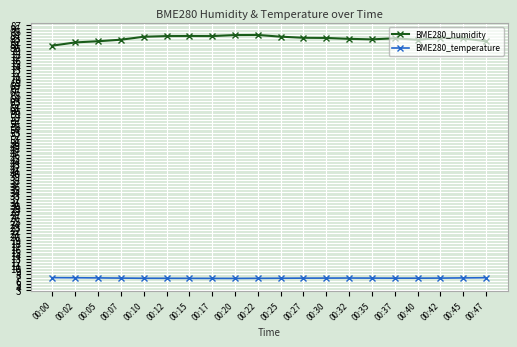

True or false: BME280_temperature has a value of 6.8 at 00:07.

True